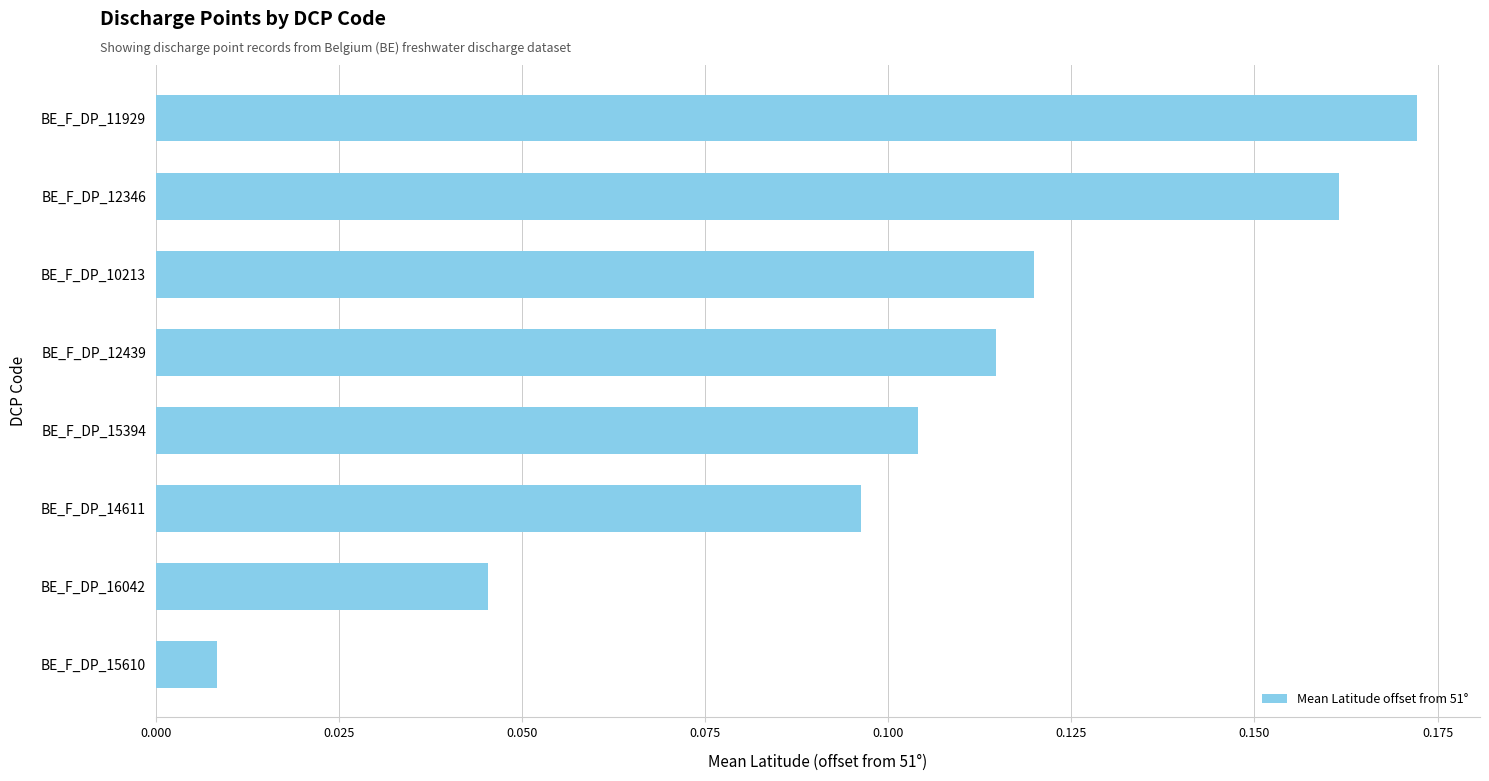

True or false: the data shows 0.0 at BE_F_DP_11929.

False